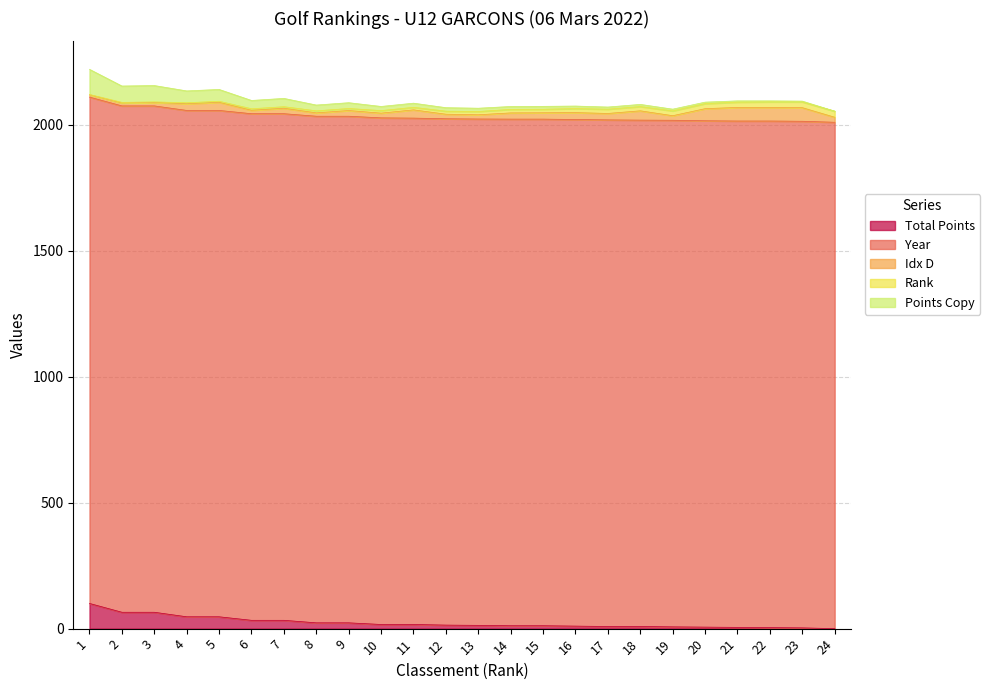

Rank the categories by Rank value from highest to lowest.

24, 23, 22, 21, 20, 19, 17, 18, 16, 14, 15, 13, 12, 10, 11, 8, 9, 6, 7, 4, 5, 2, 3, 1